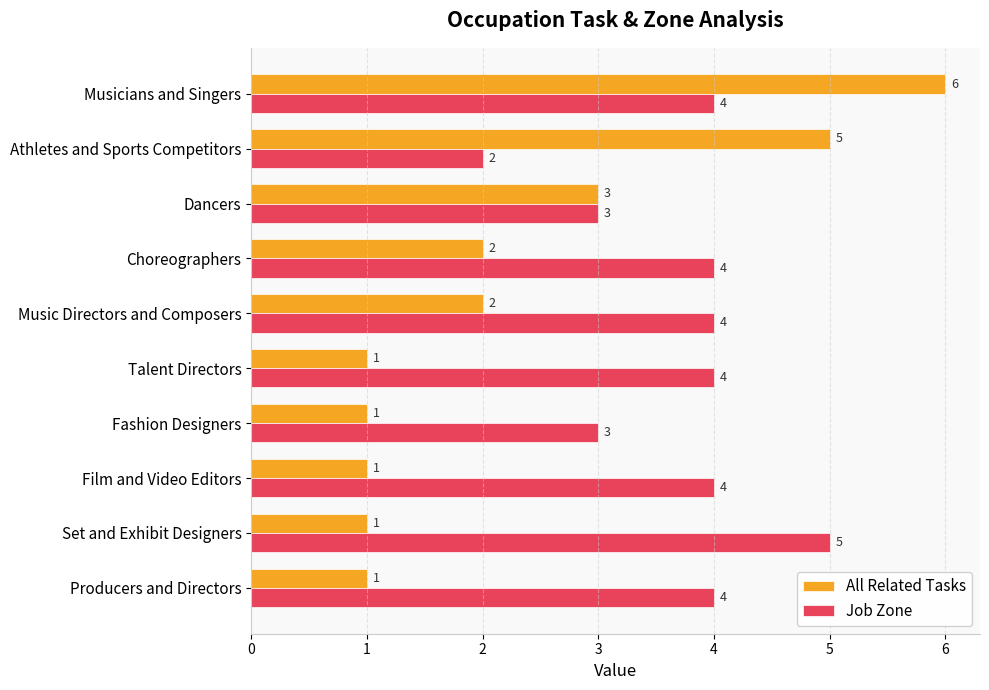

At which category does the chart reach its peak across all series?

Musicians and Singers